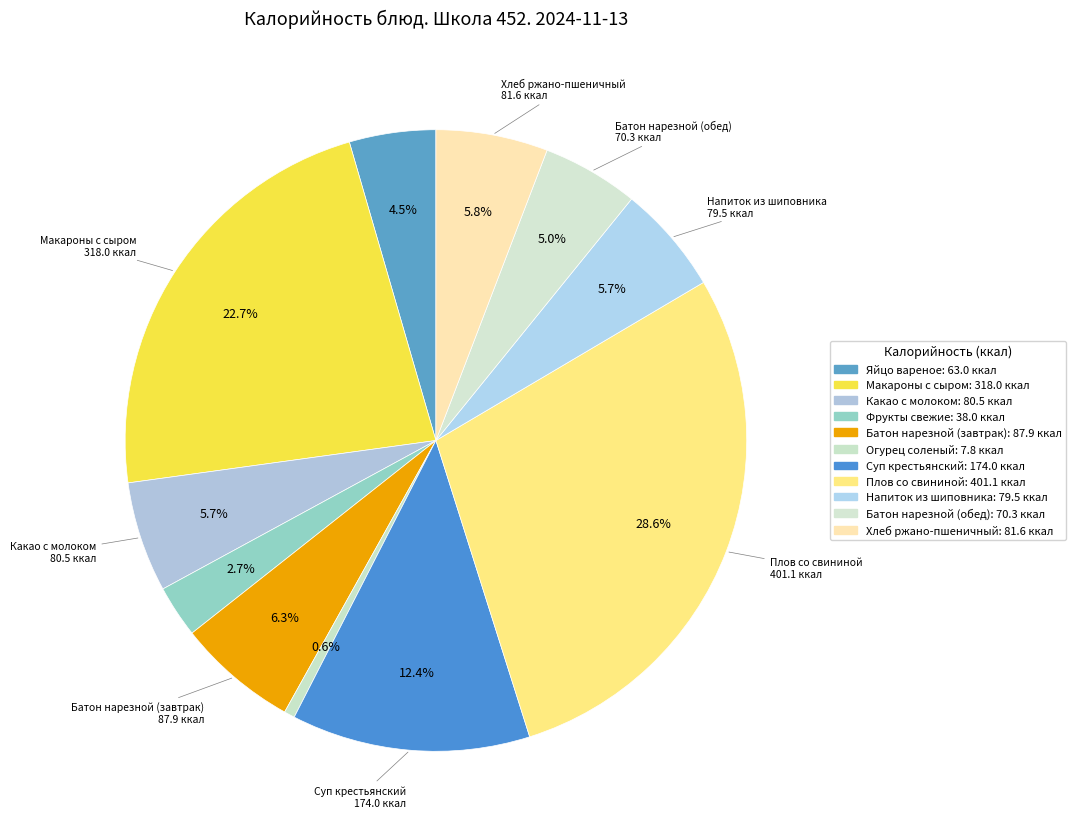

How many slices are in this pie chart?

11